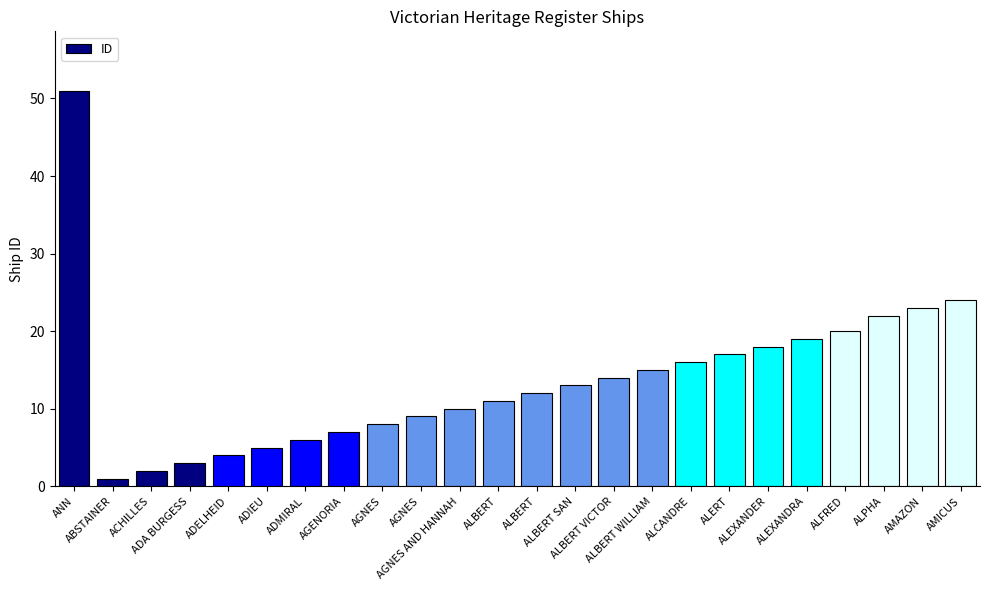

True or false: the data shows 24 at AMICUS.

True